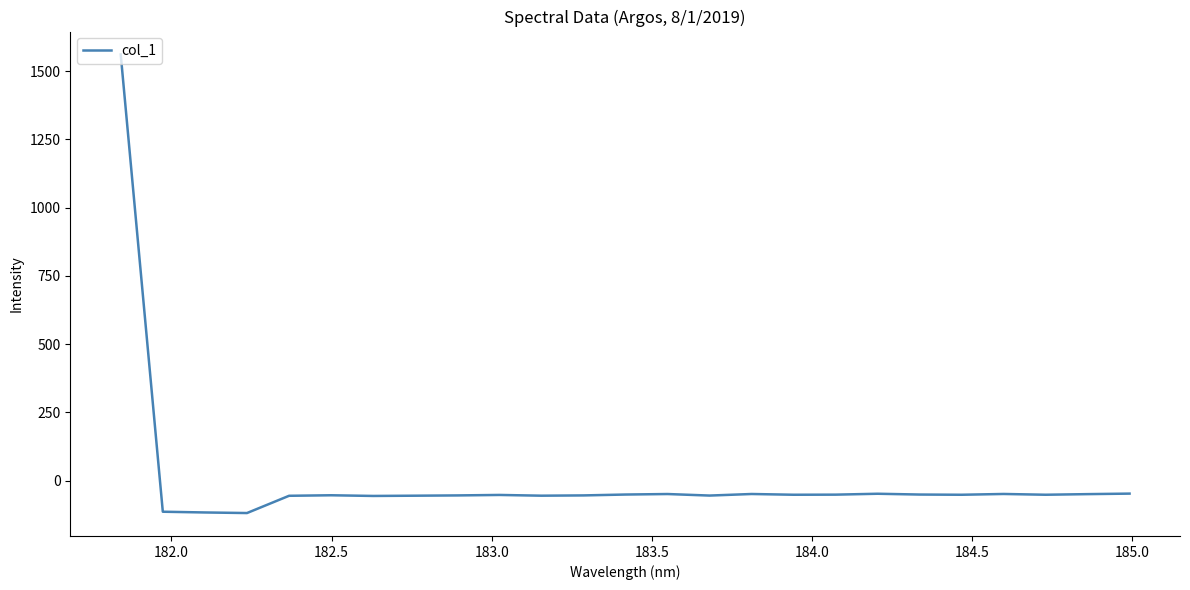

What is the greatest value displayed?

1561.0